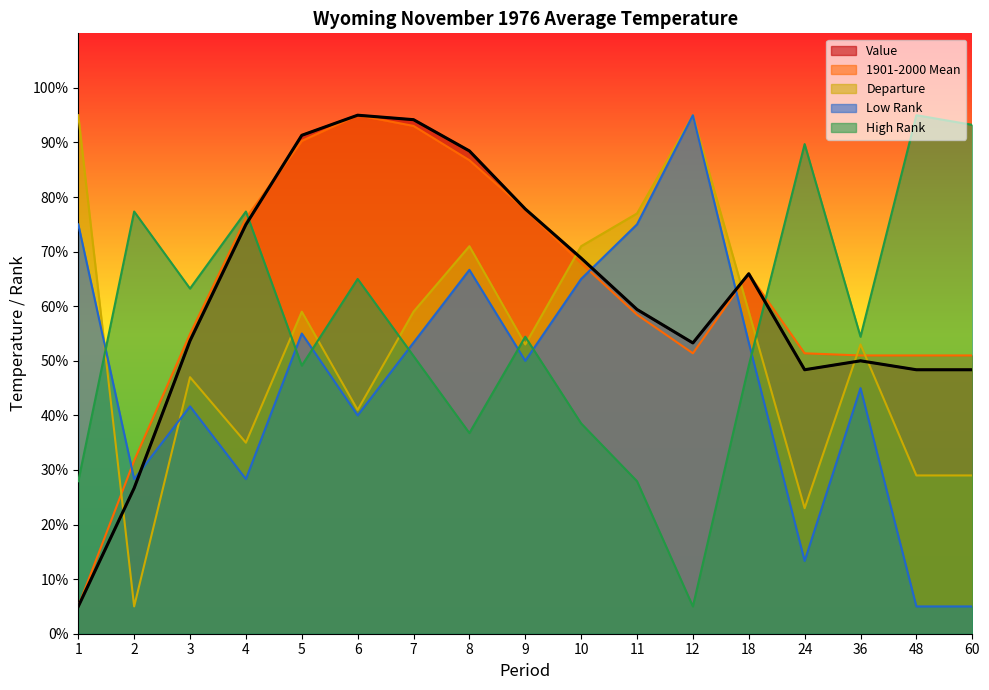

Which category has the lowest value in the Low Rank series?

48